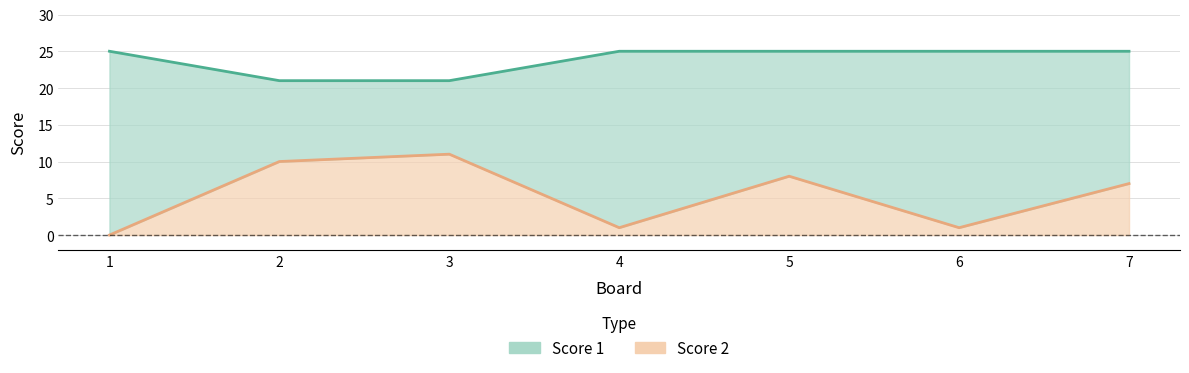

Reading left to right, what are all the values shown in this chart?

Score 1: 1=25	2=21	3=21	4=25	5=25	6=25	7=25
Score 2: 1=0	2=10	3=11	4=1	5=8	6=1	7=7